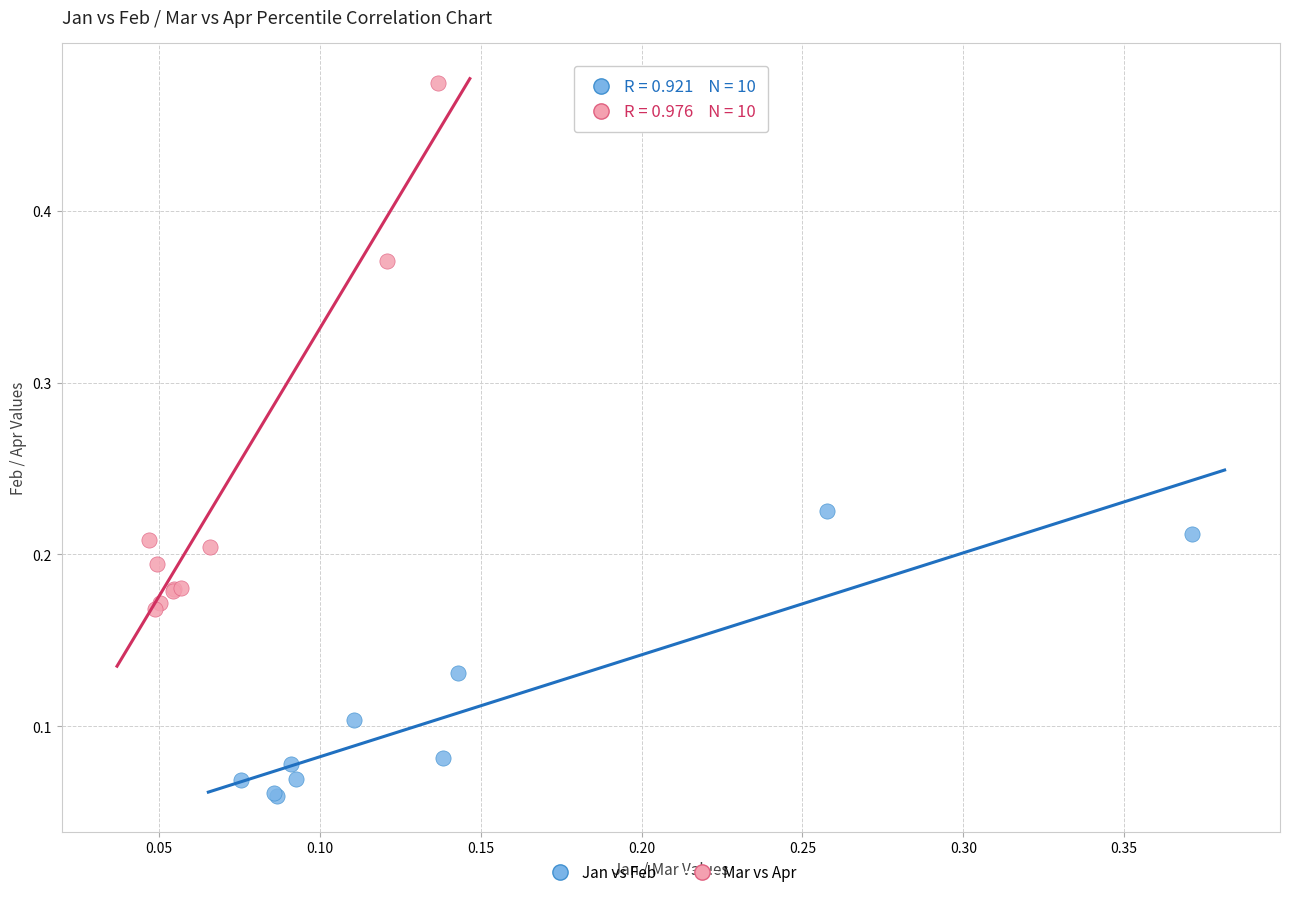

Which series has the largest Y range (max minus min)?

Mar vs Apr